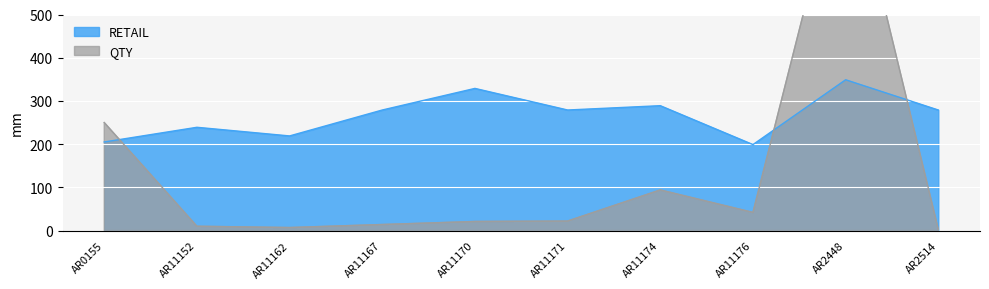

Which series ends up on top after the final intersection of QTY and RETAIL?

RETAIL